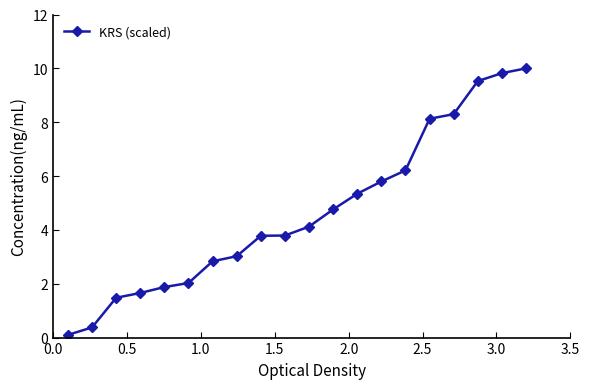

What is the value of the 18th point from the left?

9.5